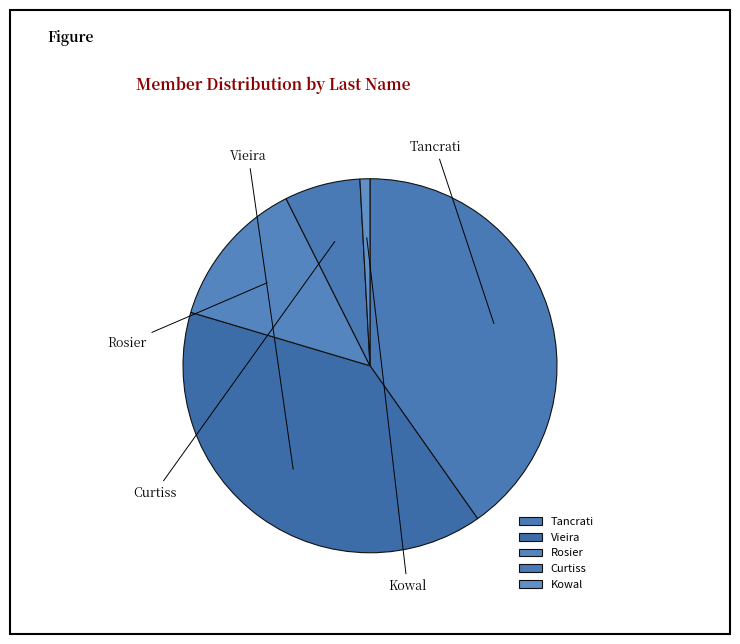

What is the smallest slice in the pie chart?

Kowal